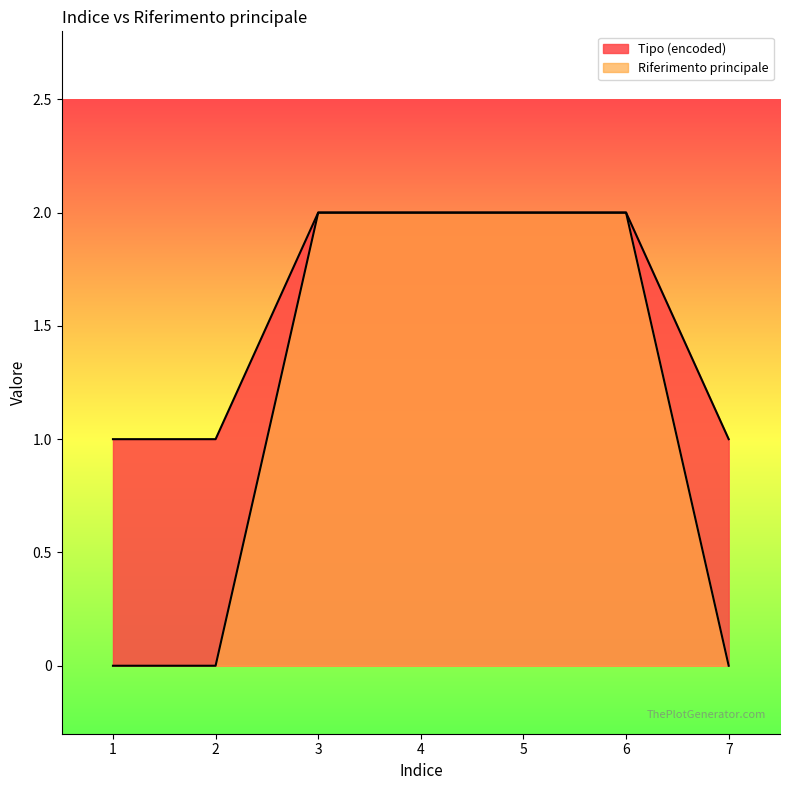

How many values in the Riferimento principale series are below 2?

3